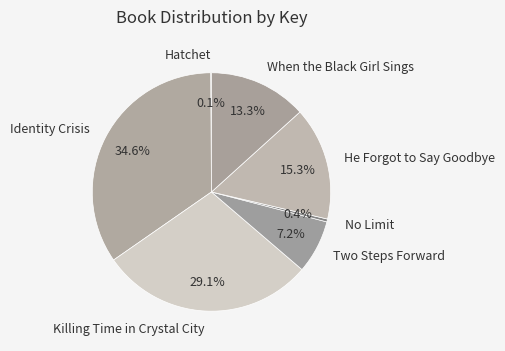

Which category has the biggest portion of the pie?

Identity Crisis